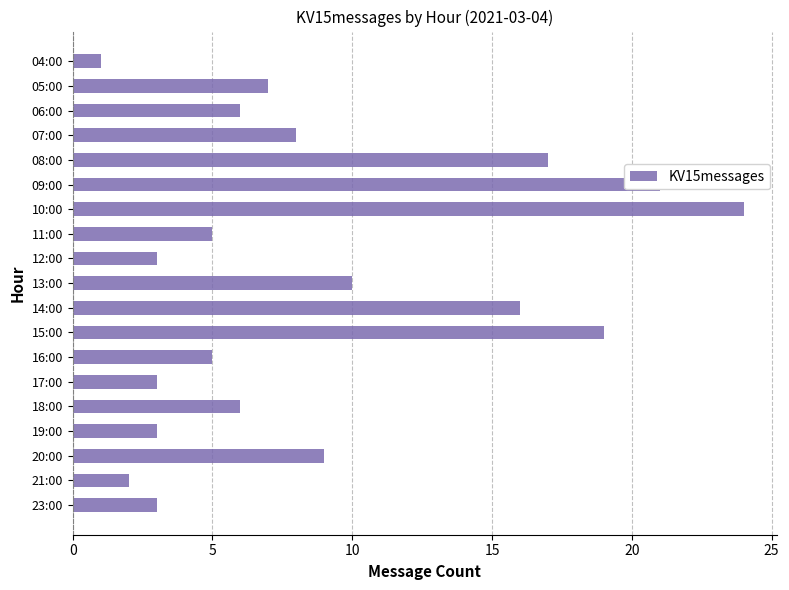

True or false: the data shows 16 at 14:00.

True